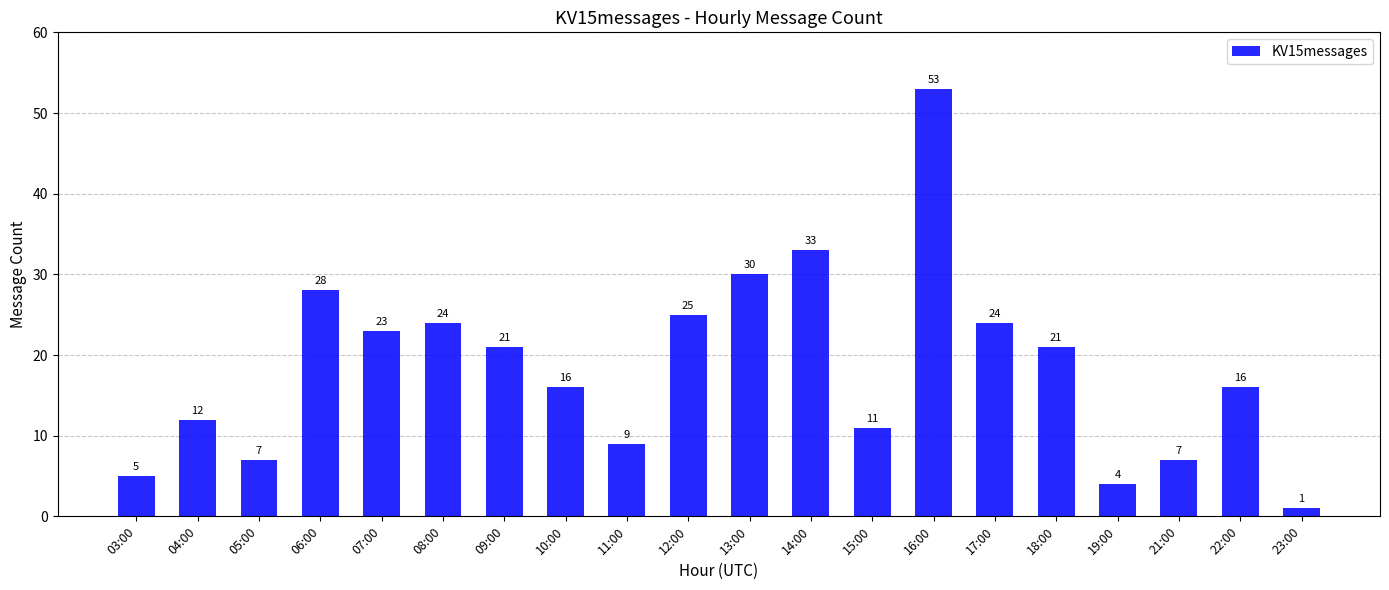

What position from the left is 05:00?

3